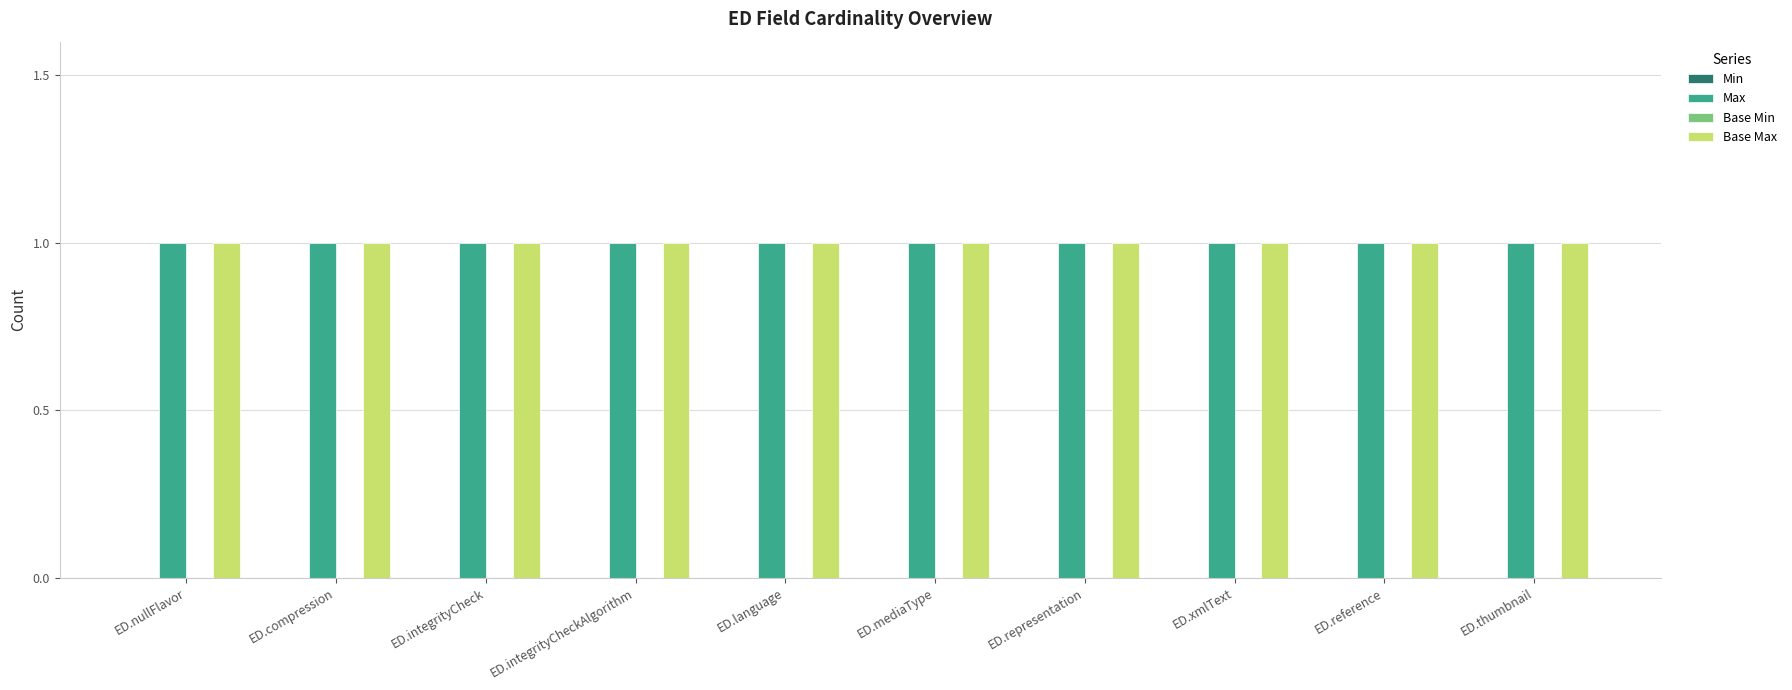

Is the value of Base Min at ED.integrityCheck greater than the value of Base Max at ED.compression?

No